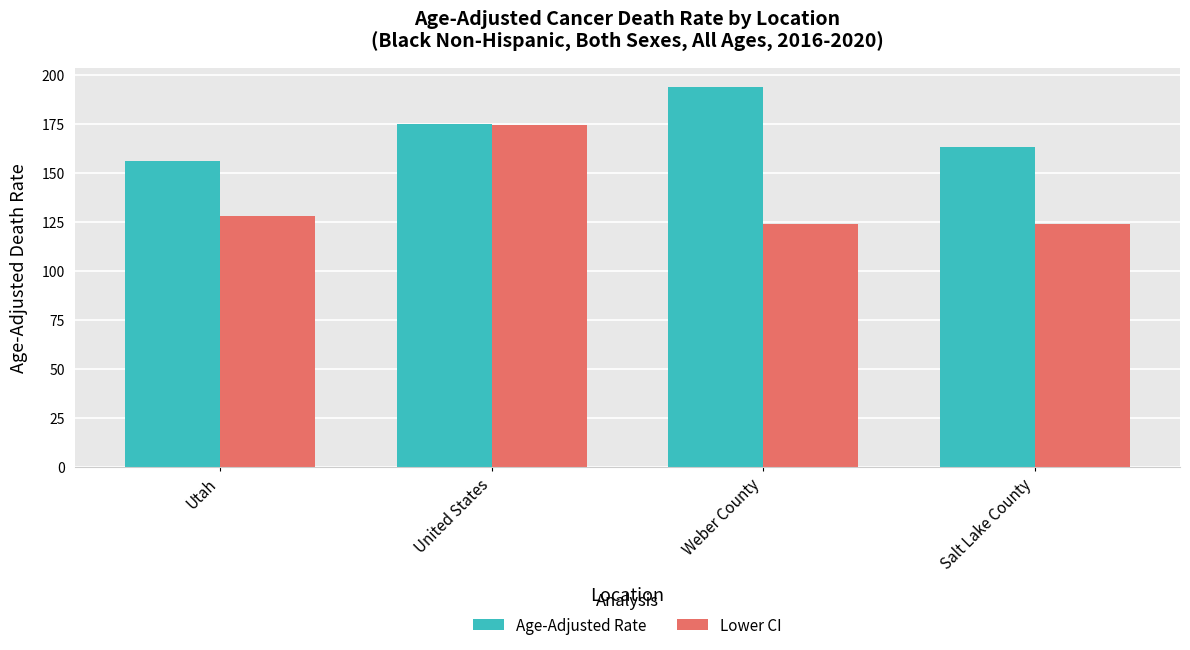

What is the greatest value displayed?

193.5